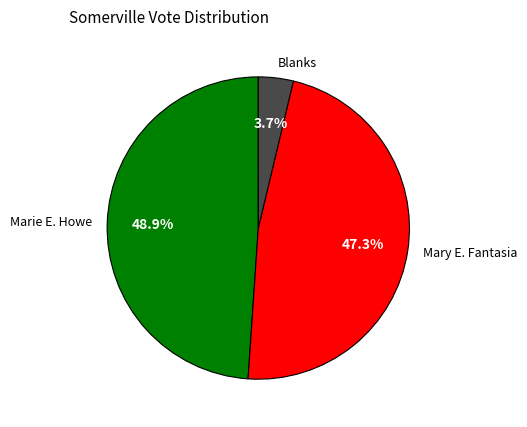

What is the smallest slice in the pie chart?

Blanks